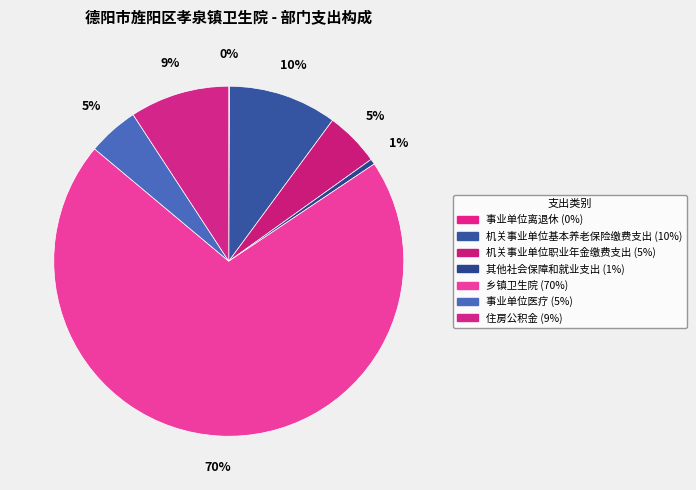

How much of the chart is everything except 住房公积金?

90.8%